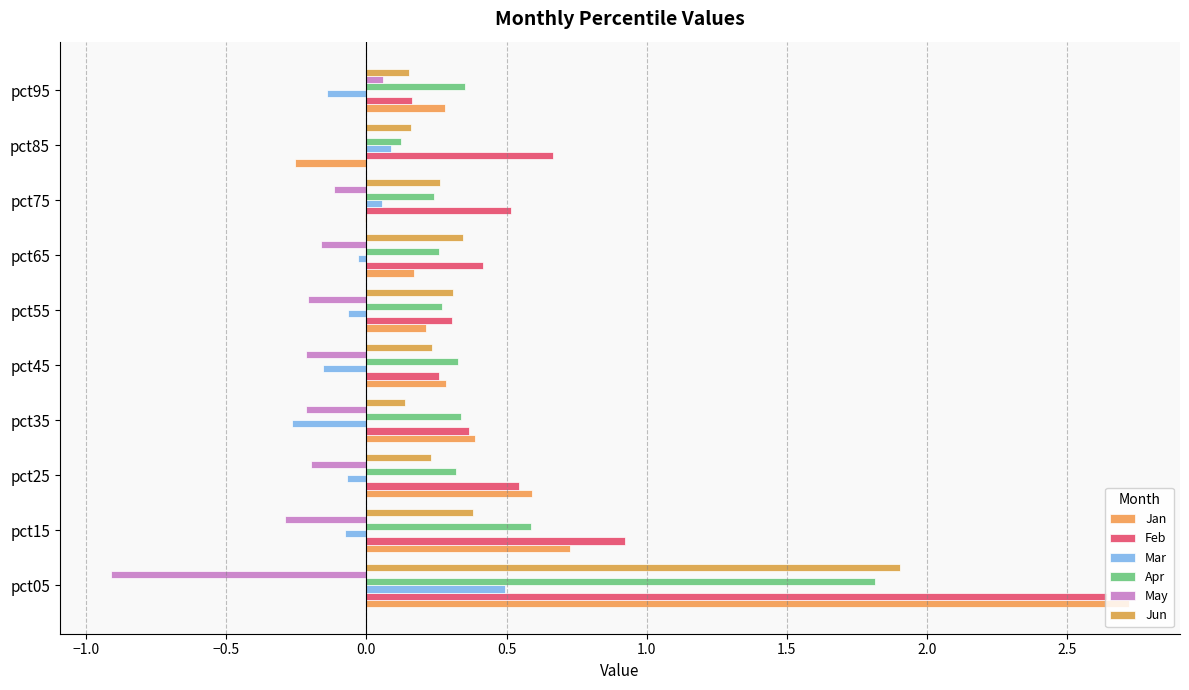

How many series are shown in this chart?

6